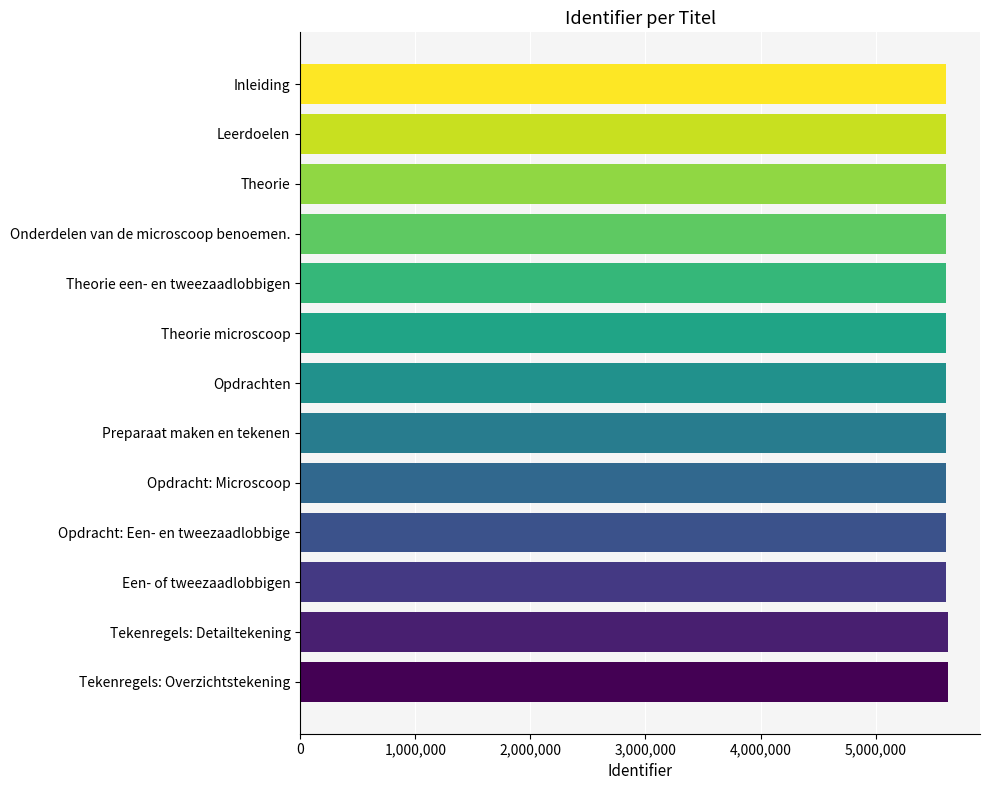

How many data points does each series have?

13